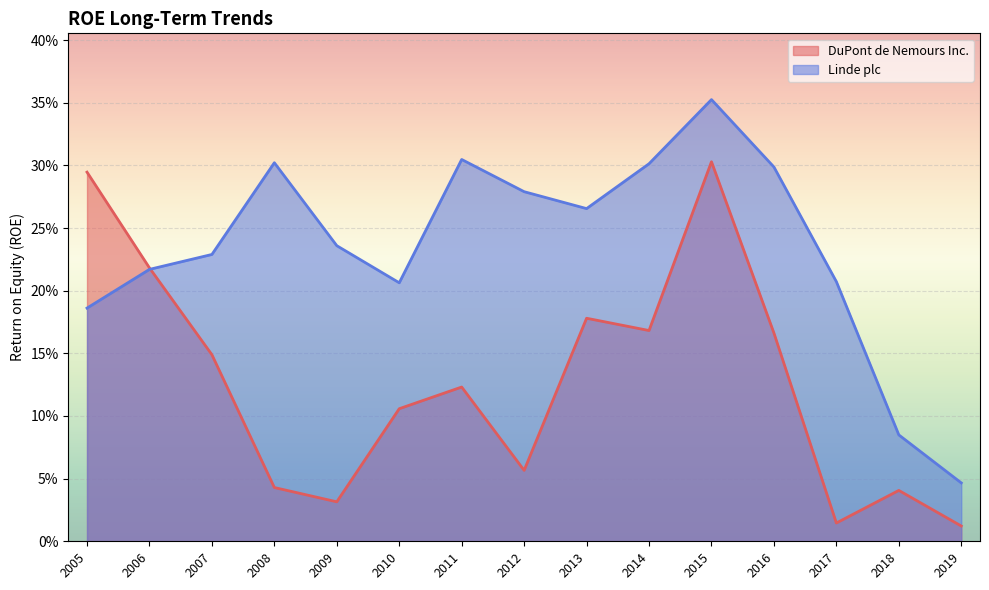

At which category is the sum across all series the highest?

2015